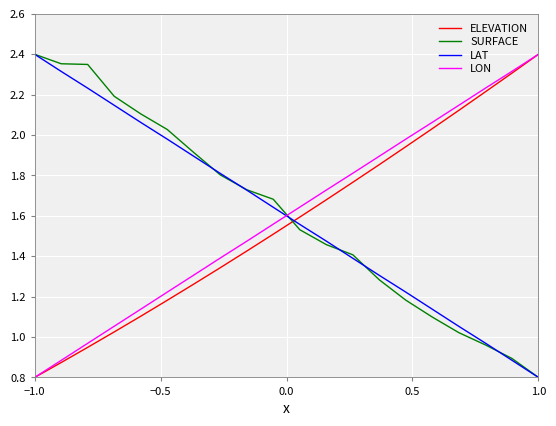

What is the minimum value for ELEVATION?

0.8